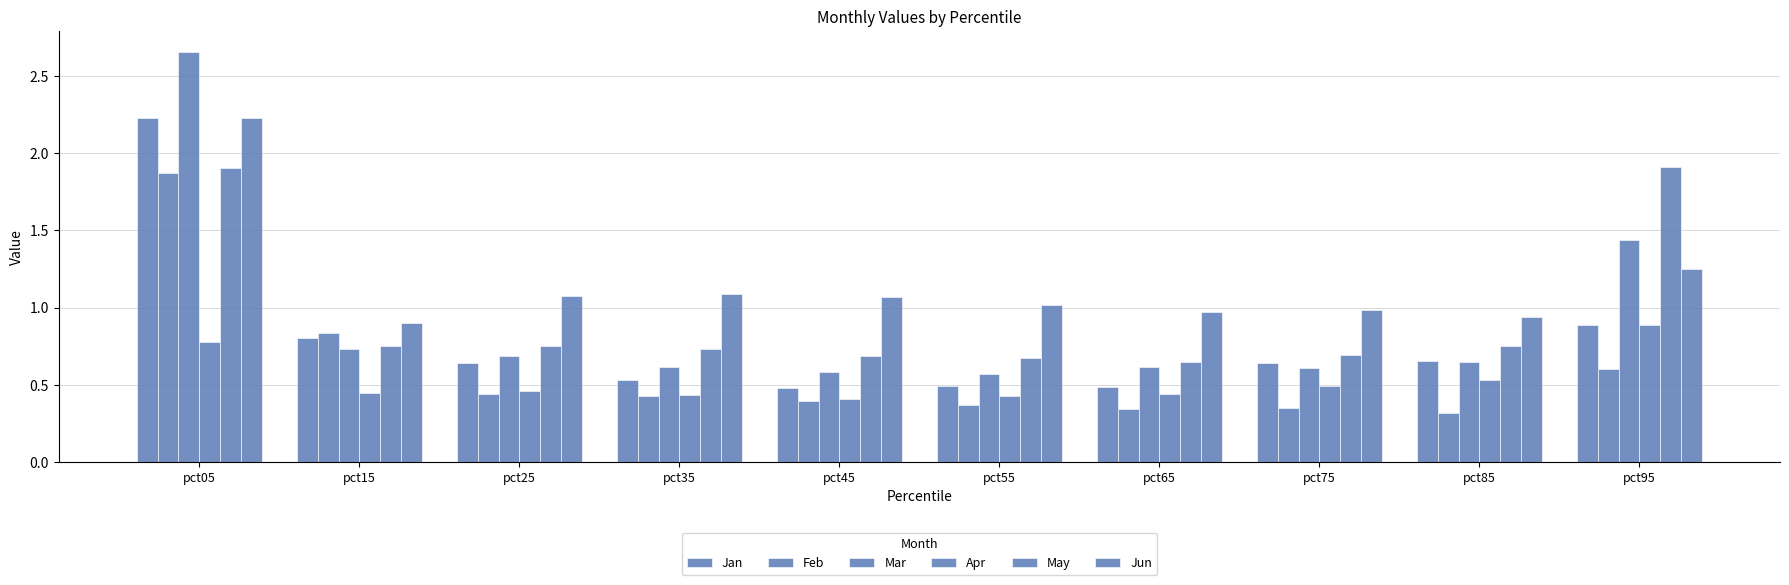

What is the sum of all Apr values?

5.3